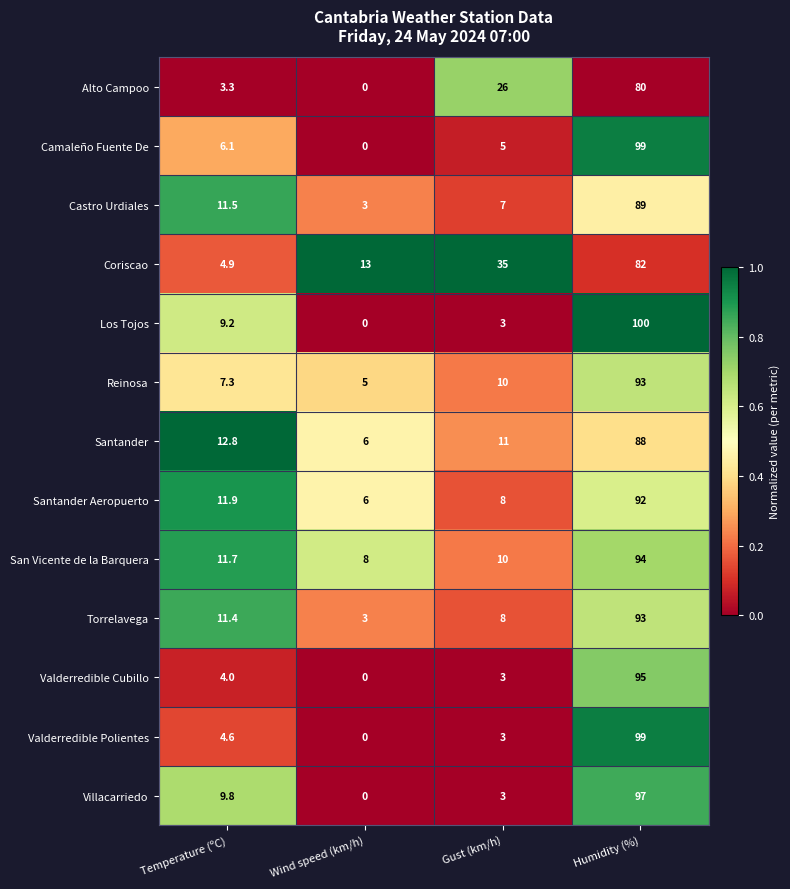

List the labels in order of Torrelavega value, smallest first.

Wind speed (km/h), Gust (km/h), Temperature (ºC), Humidity (%)